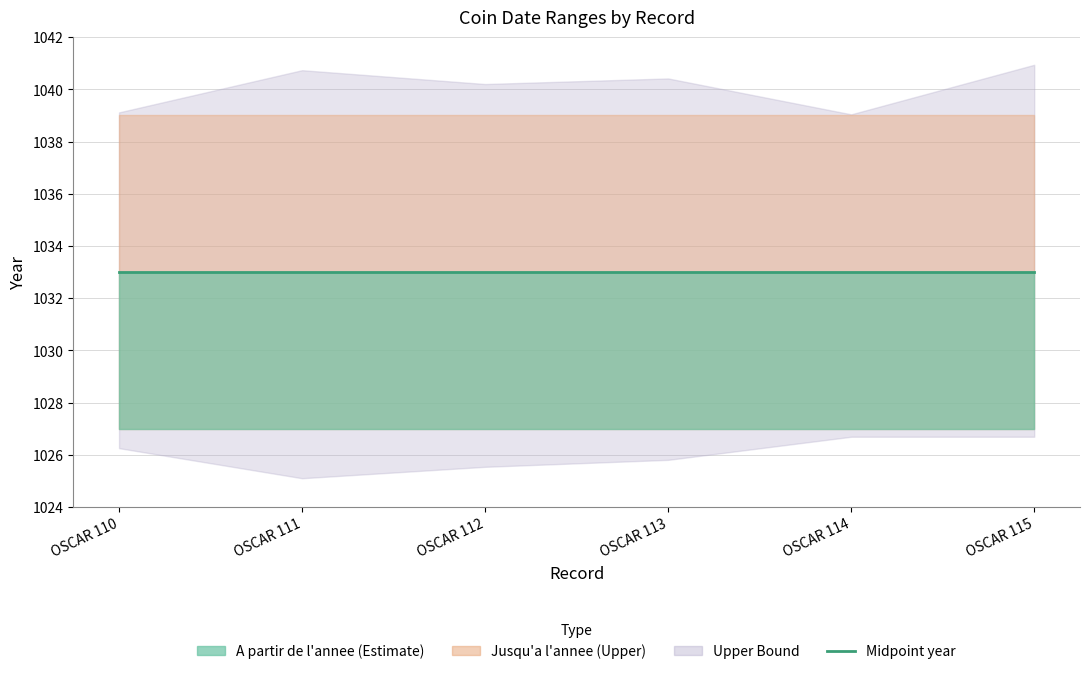

Which series has the widest spread of values?

A partir de l'annee